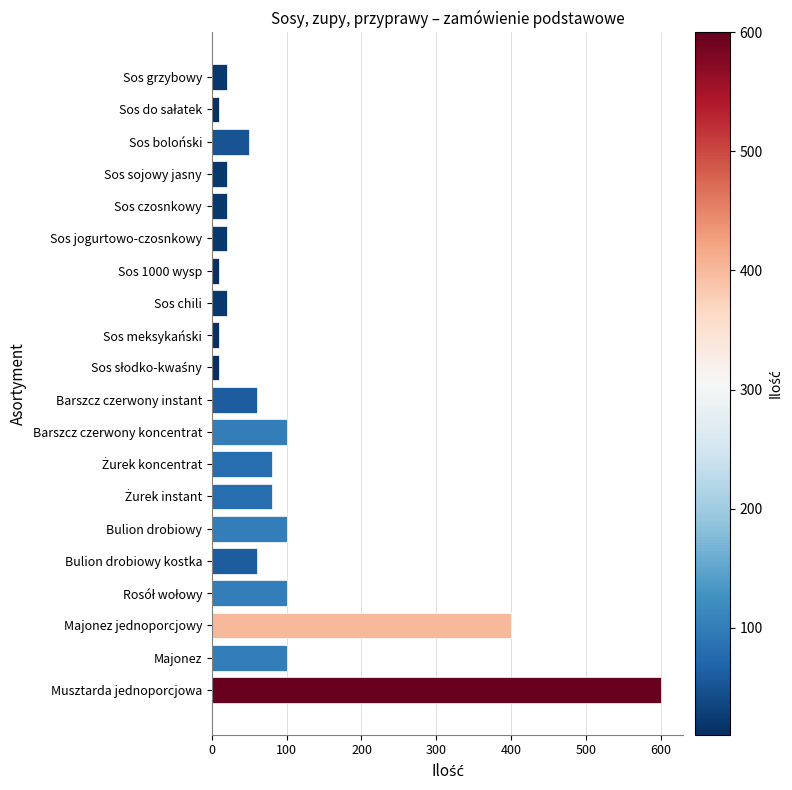

What is the label of the 10th bar from the bottom?

Barszcz czerwony instant